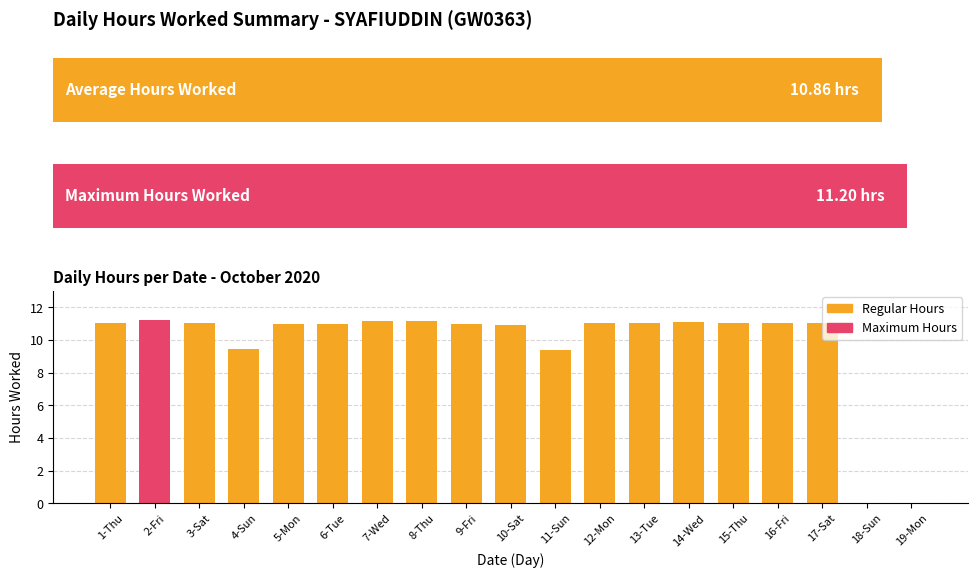

What is the average value?

9.7